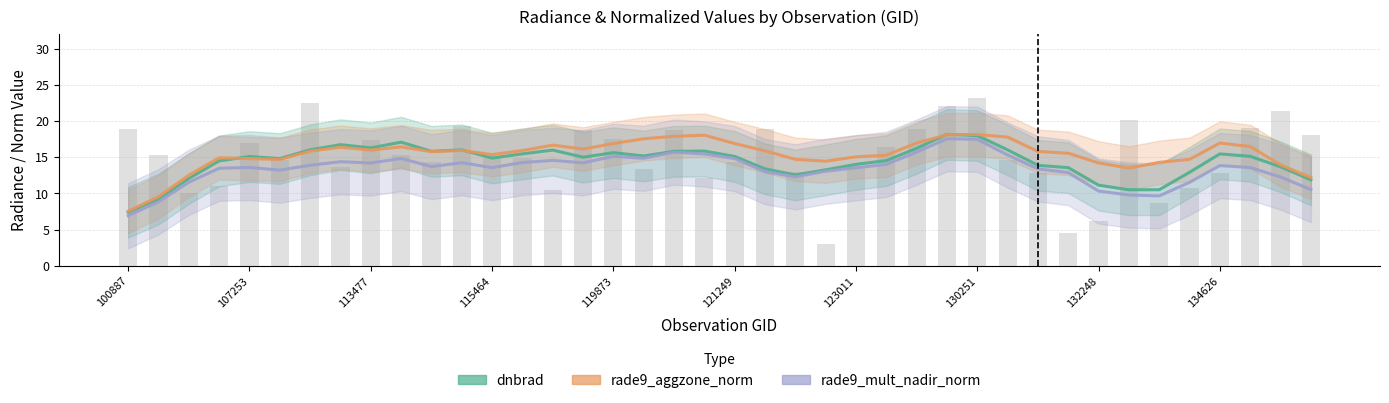

The value of dnbrad at 17 is 23.8. True or false?

False